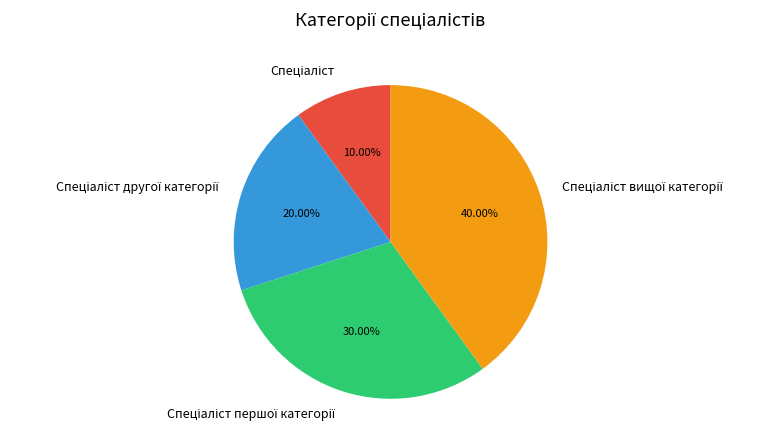

Is there any slice that represents more than half of the pie?

No